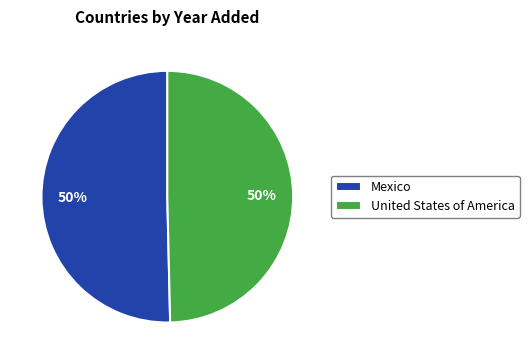

The Mexico slice represents 50% of the pie. True or false?

True